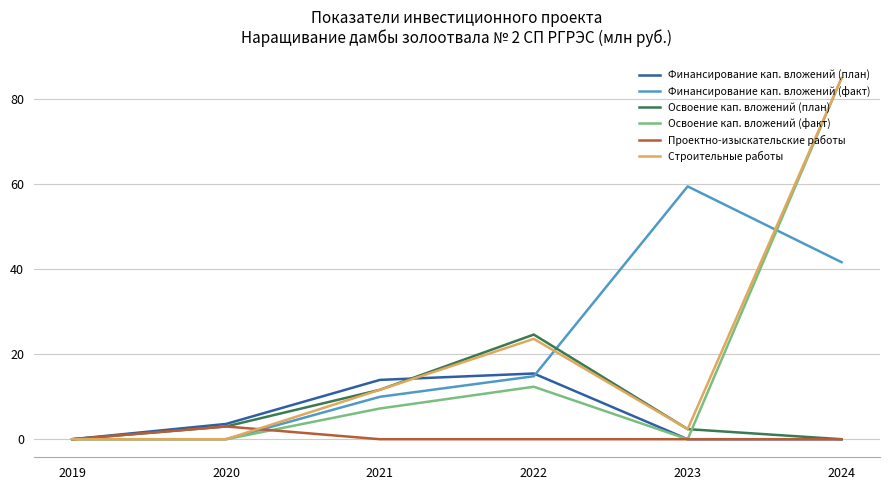

Is the value of Финансирование кап. вложений (план) at 2024 greater than the value of Финансирование кап. вложений (факт) at 2024?

No